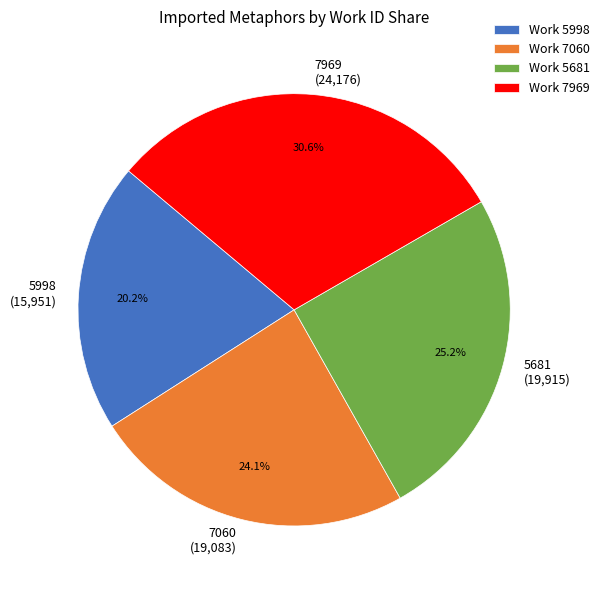

Is there any slice that represents more than half of the pie?

No